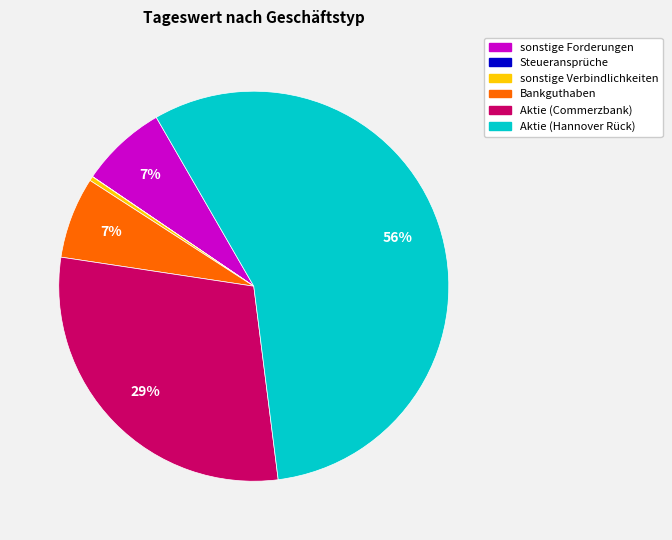

To the nearest percent, what is the average slice percentage?

17%